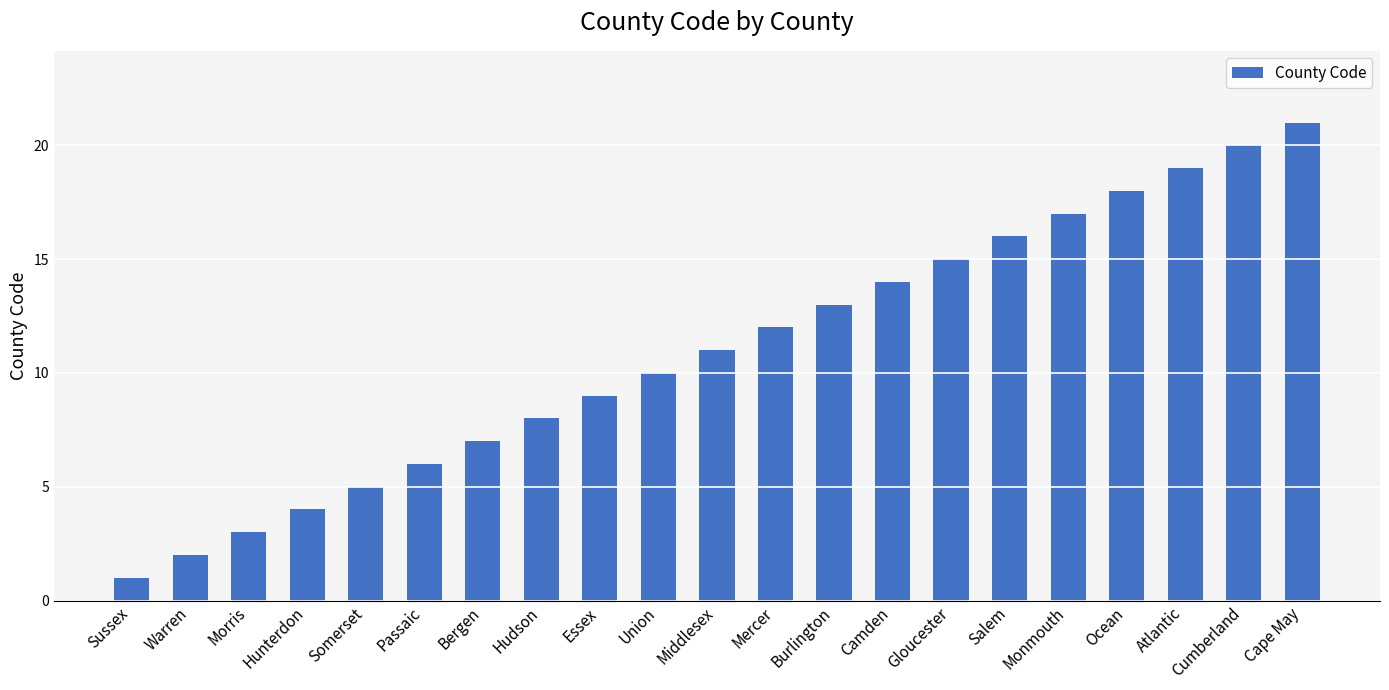

At which label is the value closest to 11?

Middlesex